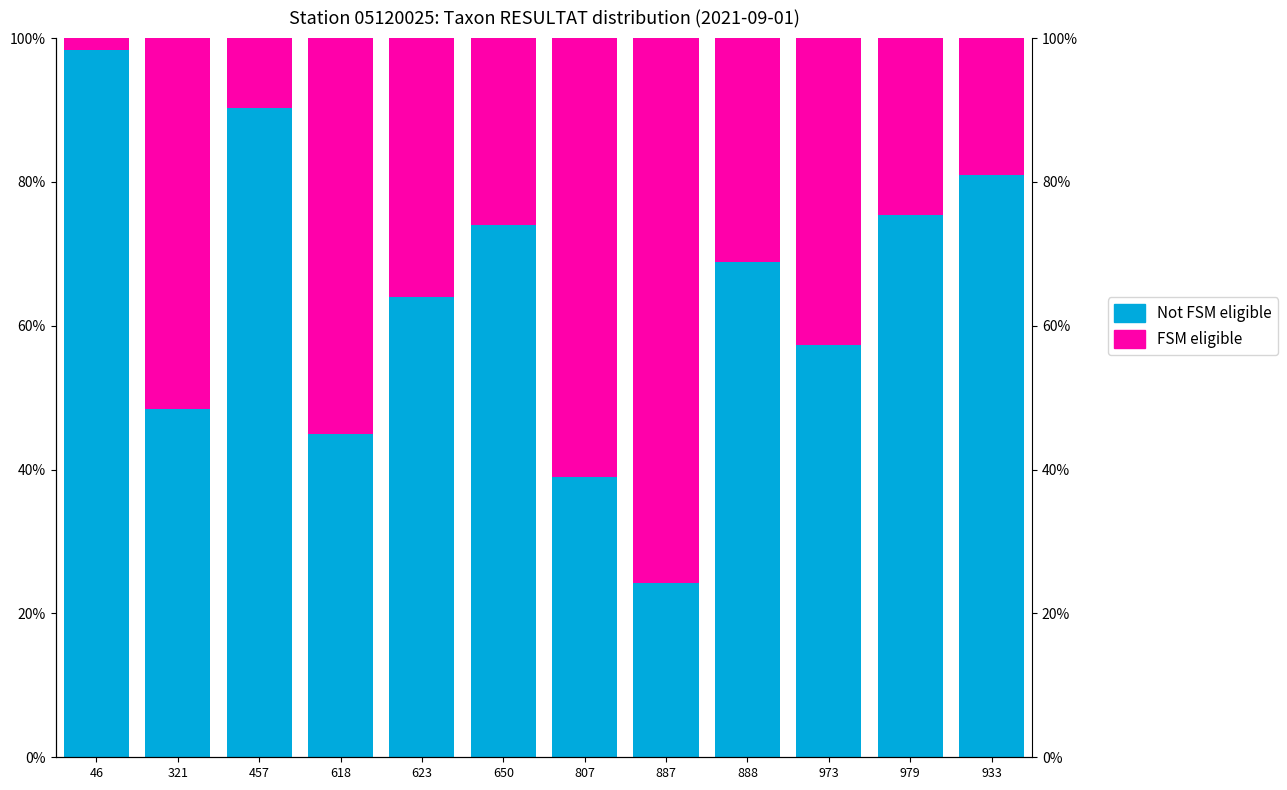

How many groups of bars are there?

12